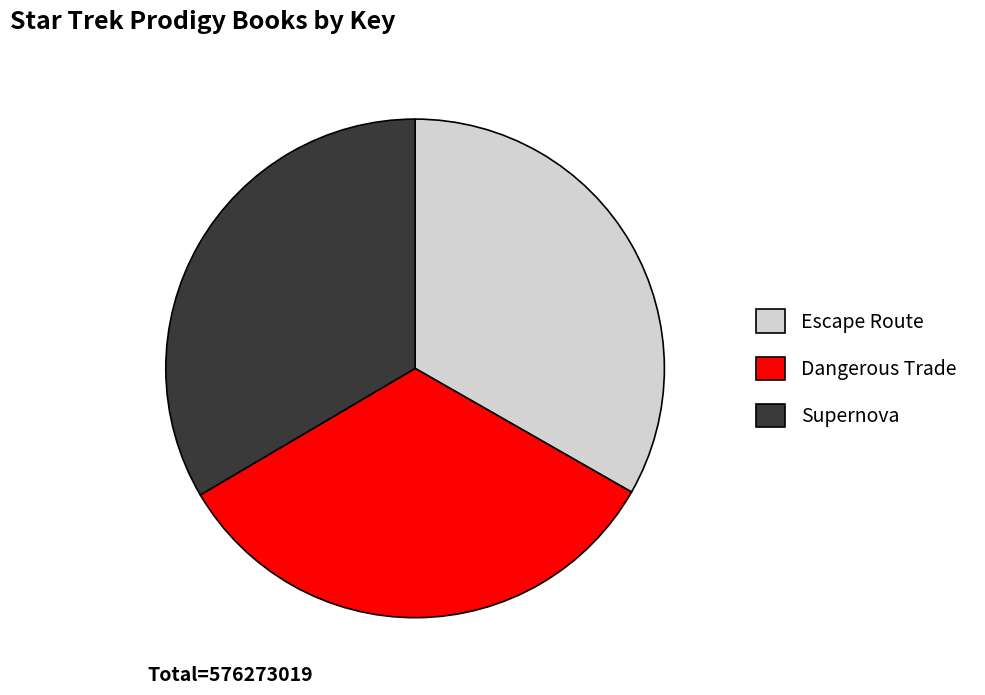

Do Supernova and Escape Route together represent more than half of the pie?

Yes